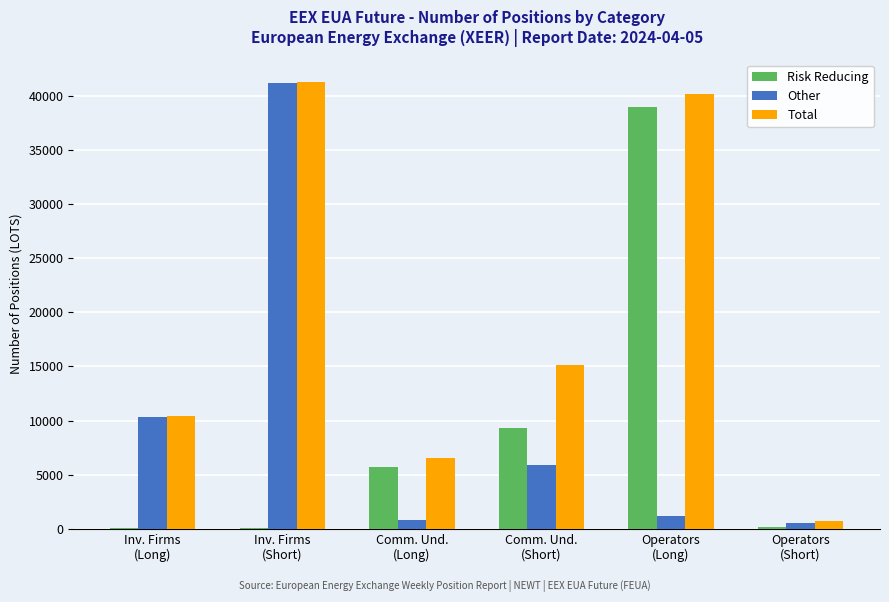

What is the maximum value shown in the chart?

41287